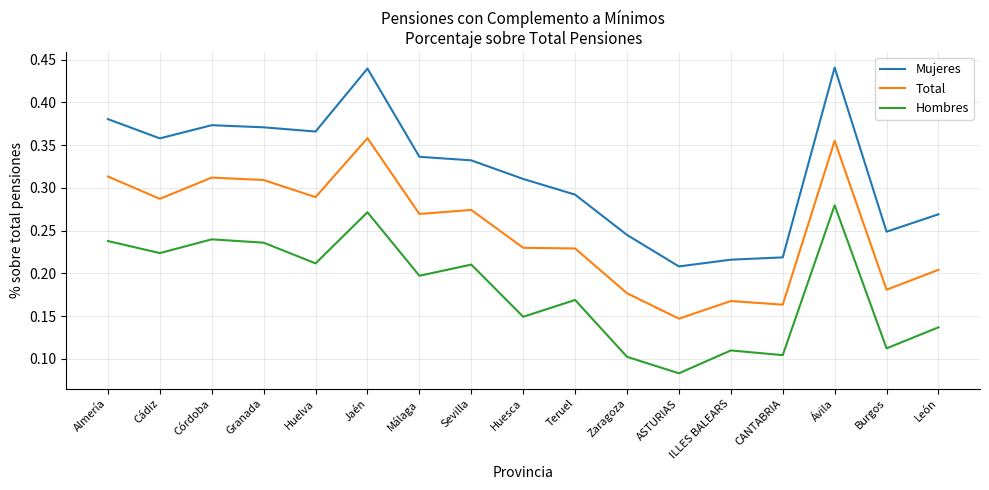

True or false: Mujeres has more than 2 interior local peaks.

True